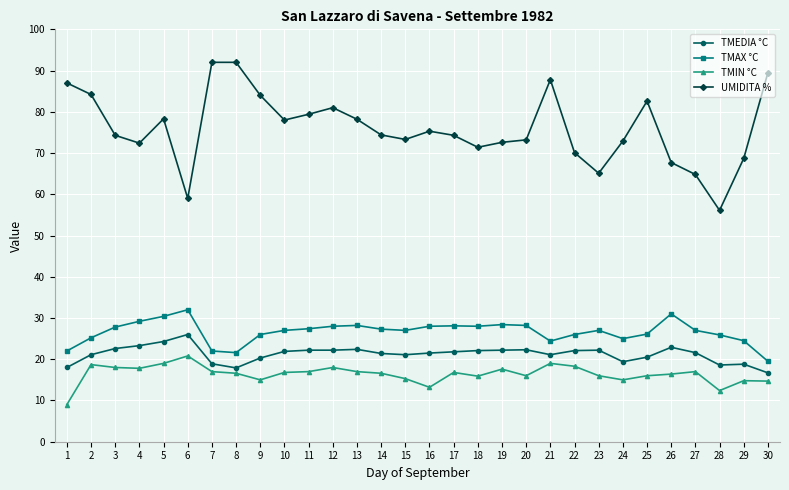

What is the maximum value shown in the chart?

92.0